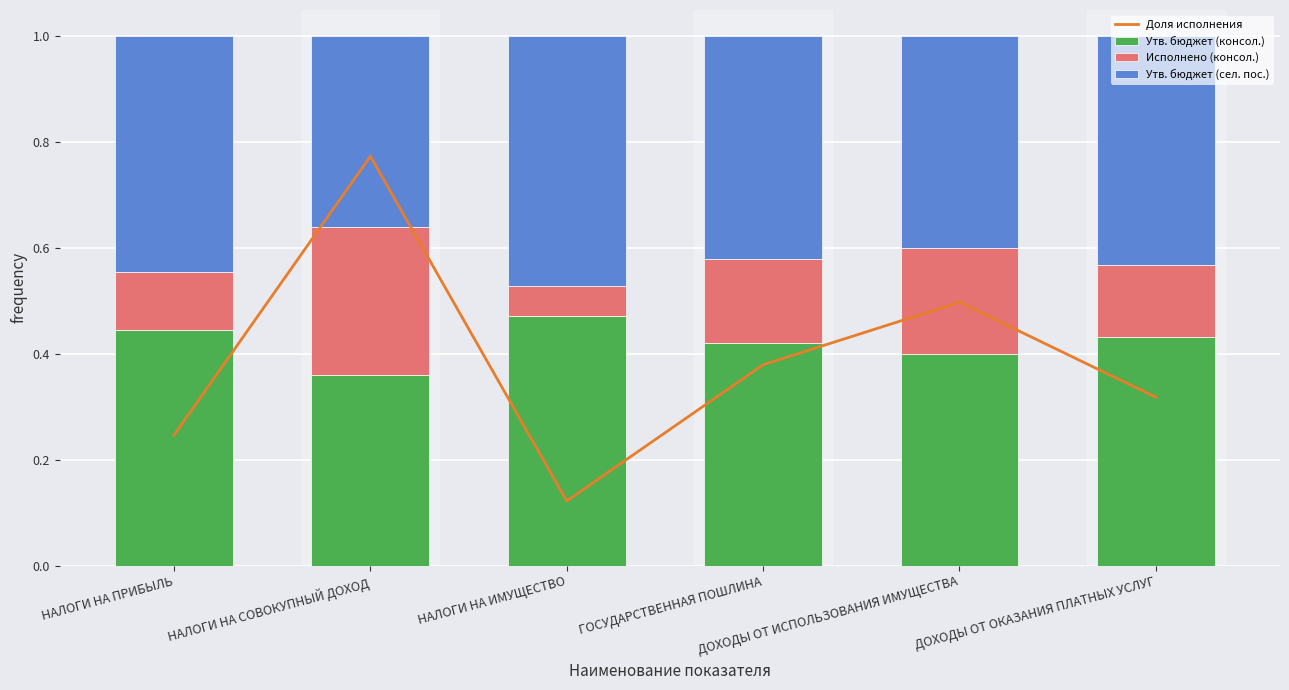

At НАЛОГИ НА ИМУЩЕСТВО, list the series in order from smallest to largest.

Исполнено (консол.), Доля исполнения, Утв. бюджет (консол.), Утв. бюджет (сел. пос.)